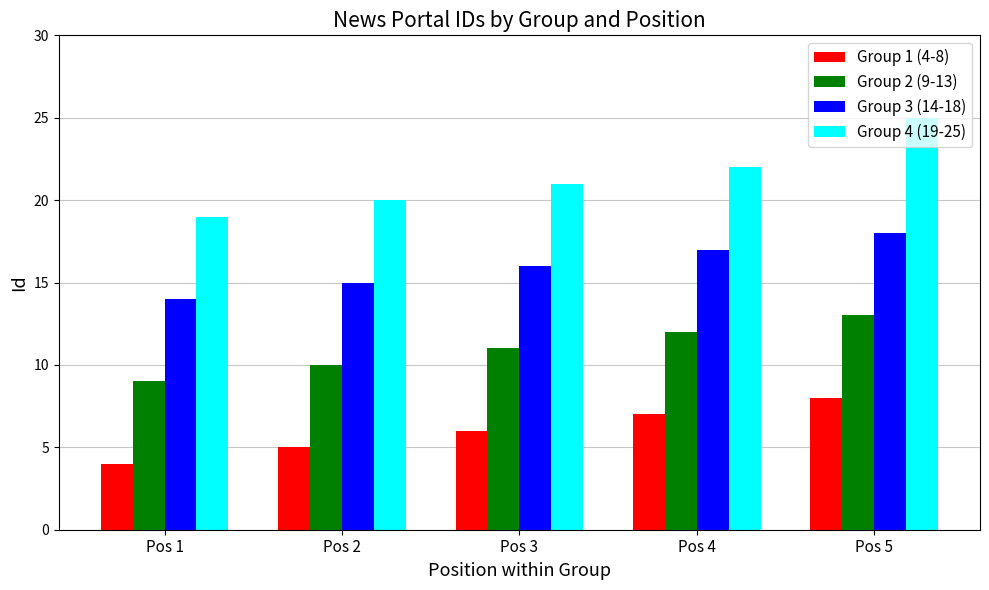

True or false: Group 4 (19-25) has a value of 25 at Pos 5.

True